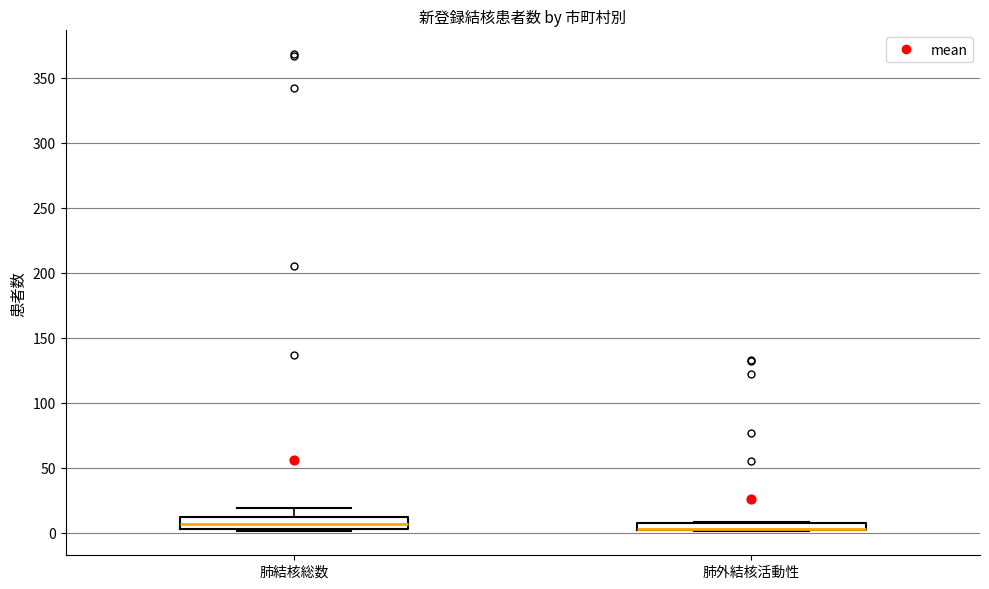

Where is the upper edge of the box for 肺外結核活動性 on the y-axis? The values are not printed on the chart, so give them approximately, as read against the axis.

10